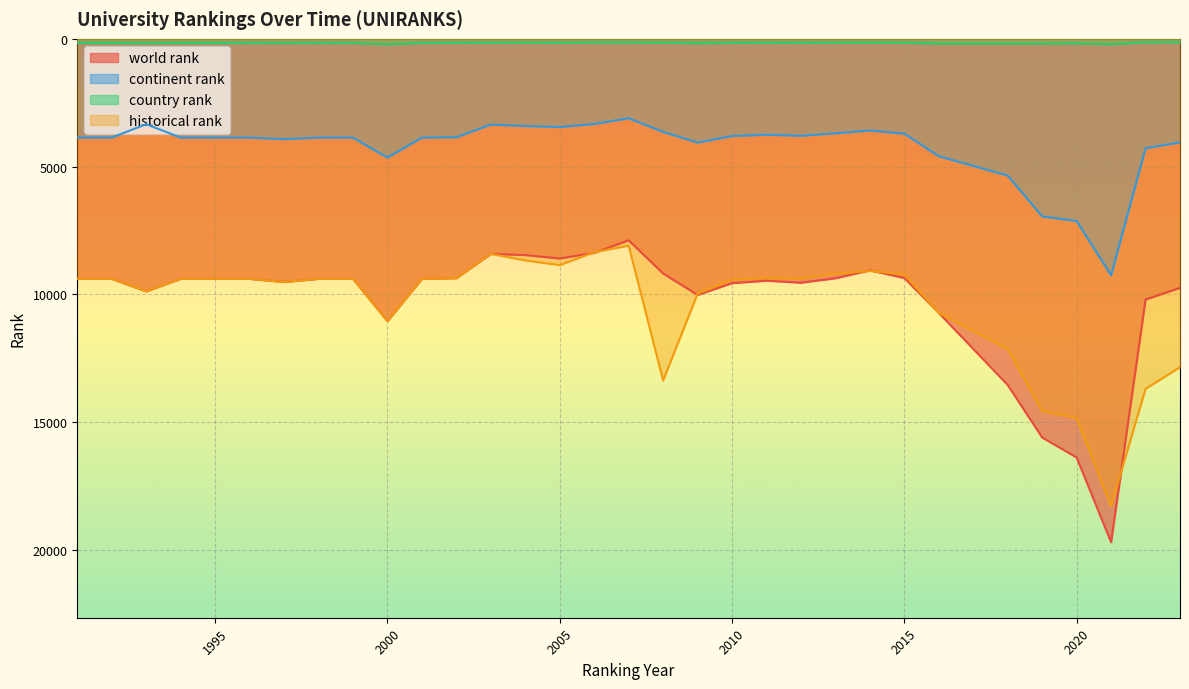

Count the number of data series in this chart.

4